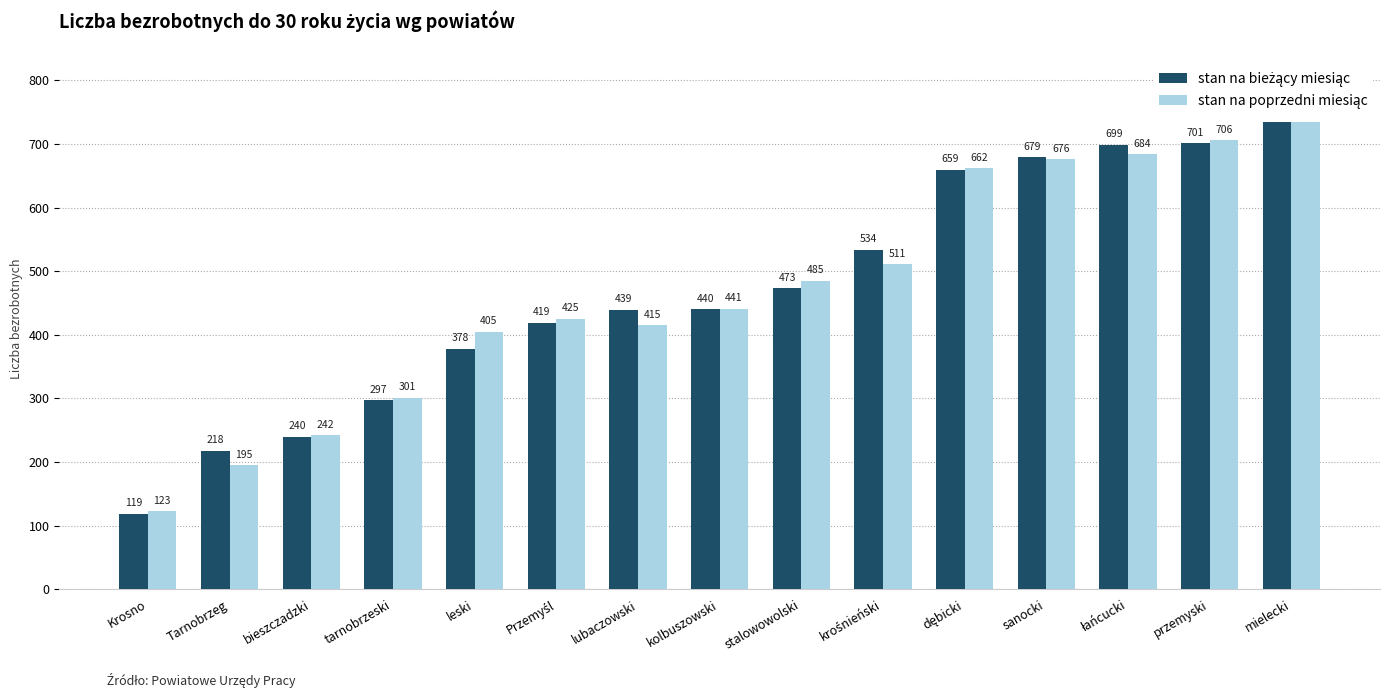

What is the difference between the highest and lowest values at leski?

27